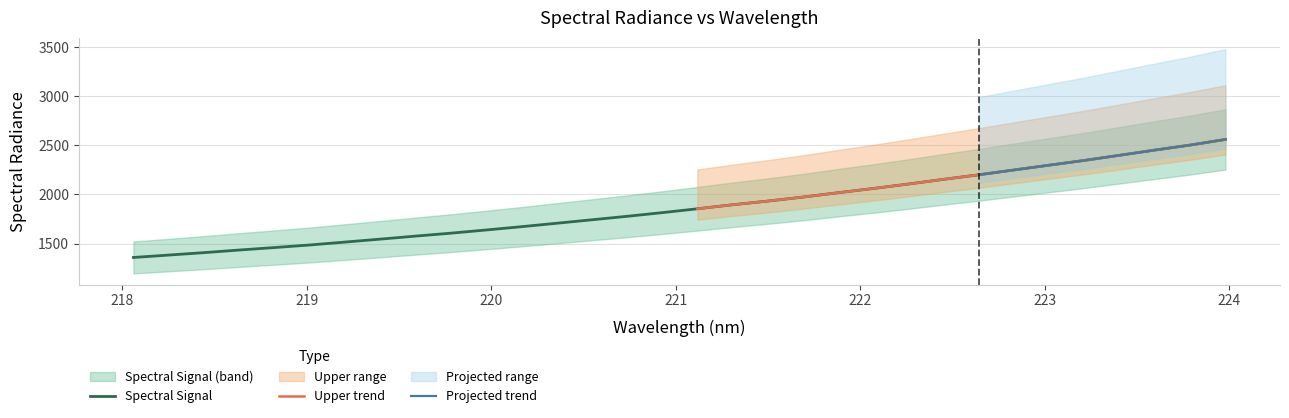

Reading right to left, what are all the values shown in this chart?

223.9802=2561.1	223.7895=2503.9	223.5987=2452.8	223.408=2400.1	223.2172=2347.7	223.0264=2299.2	222.8355=2250.3	222.6447=2201.1	222.4538=2154.7	222.263=2106.8	222.0721=2061.4	221.8812=2018.1	221.6902=1973.6	221.4993=1932.7	221.3083=1895.2	221.1174=1854.2	220.9264=1814.7	220.7354=1777.2	220.5444=1741.7	220.3533=1706.3	220.1623=1671.2	219.9712=1637.8	219.7801=1605.3	219.589=1575.5	219.3979=1544.6	219.2067=1514.7	219.0156=1485.0	218.8244=1458.8	218.6332=1433.5	218.442=1406.9	218.2508=1382.2	218.0596=1357.6